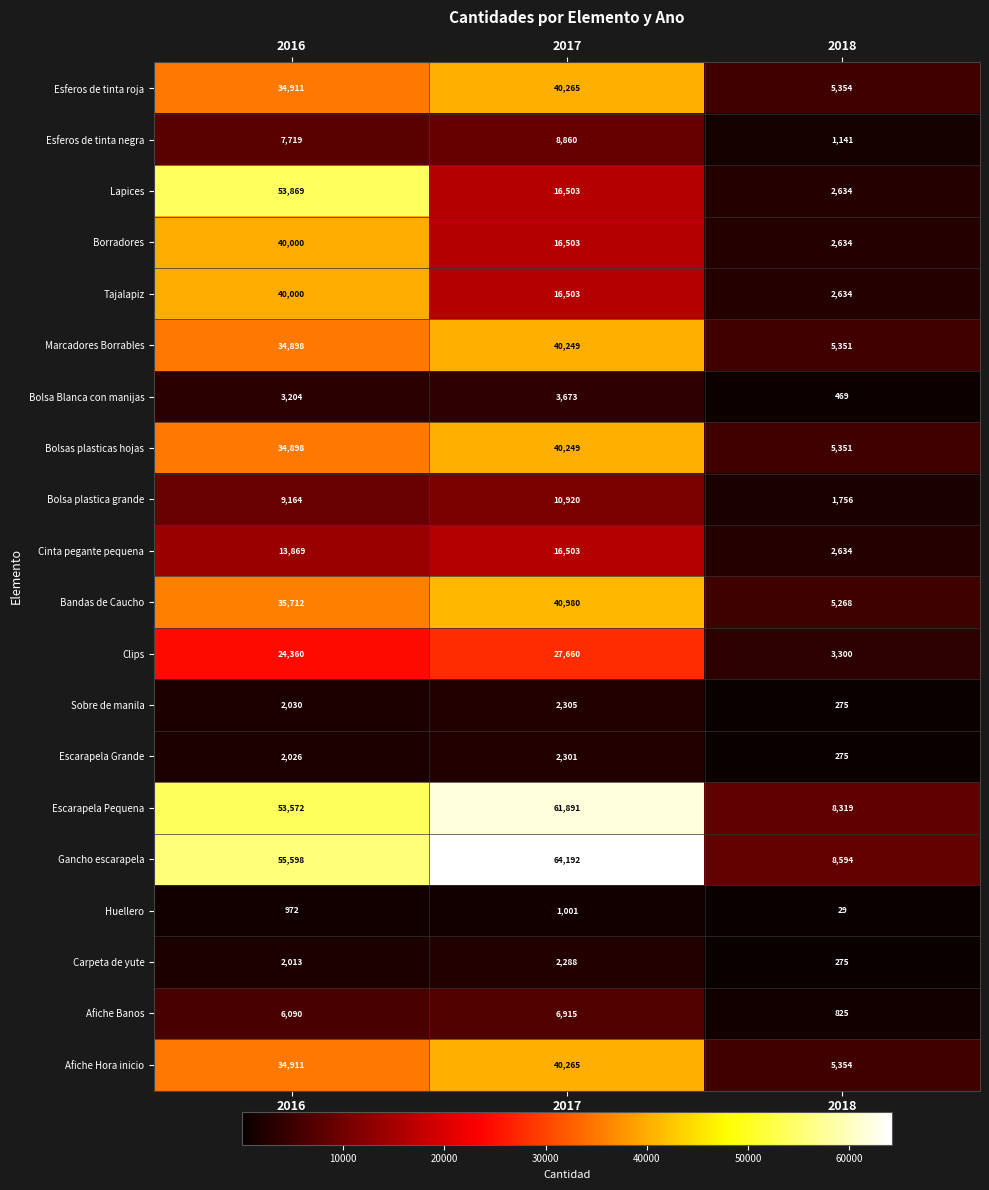

What is the total value across all series at 2017?

460026